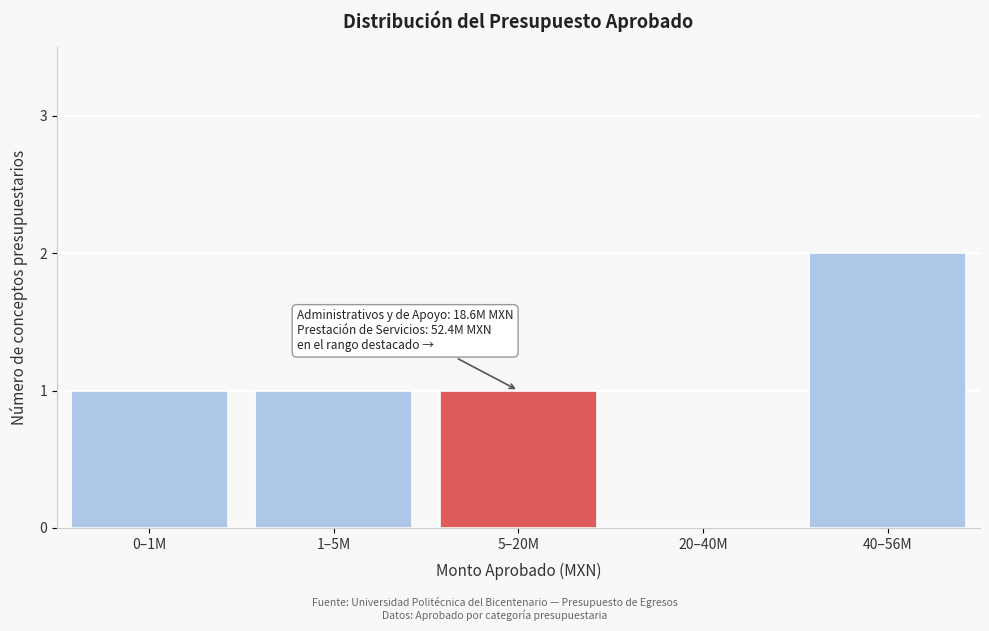

Reading right to left, extract all data points from this chart.

40–56M=2	20–40M=0	5–20M=1	1–5M=1	0–1M=1